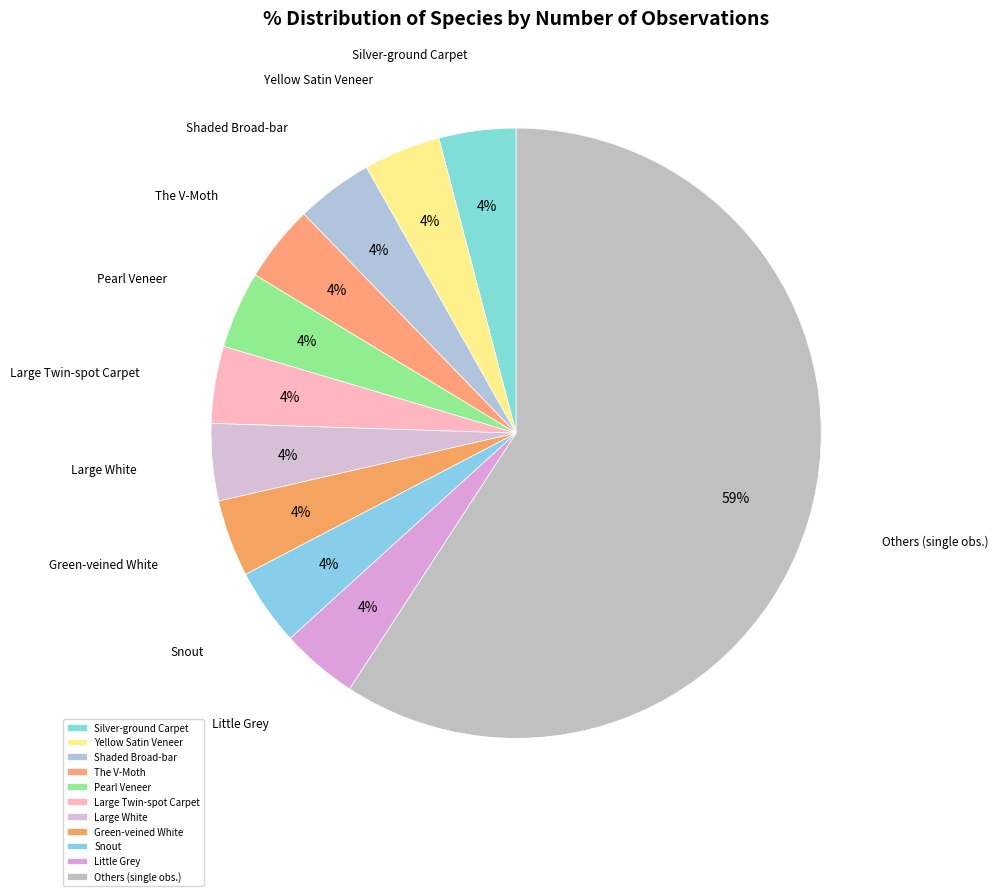

Is there any slice that represents more than half of the pie?

Yes